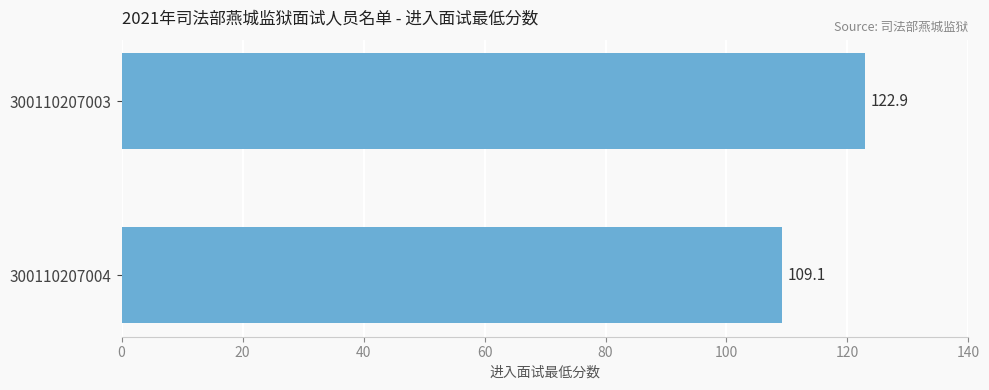

What is the sum of all values?

232.0